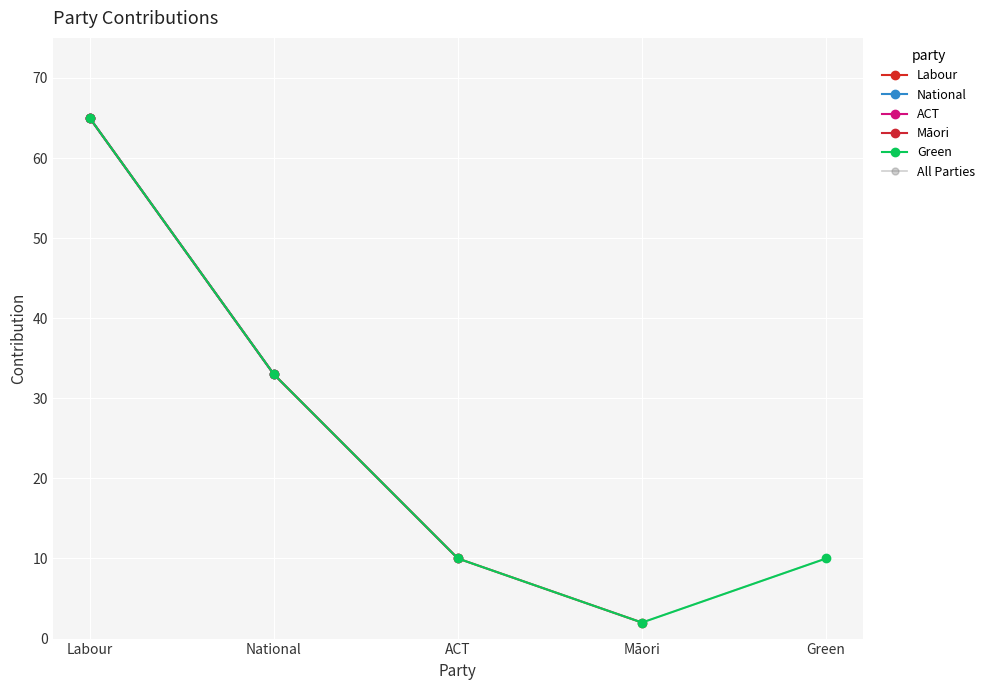

How many points are lower than both their immediate neighbors (excluding endpoints)?

1